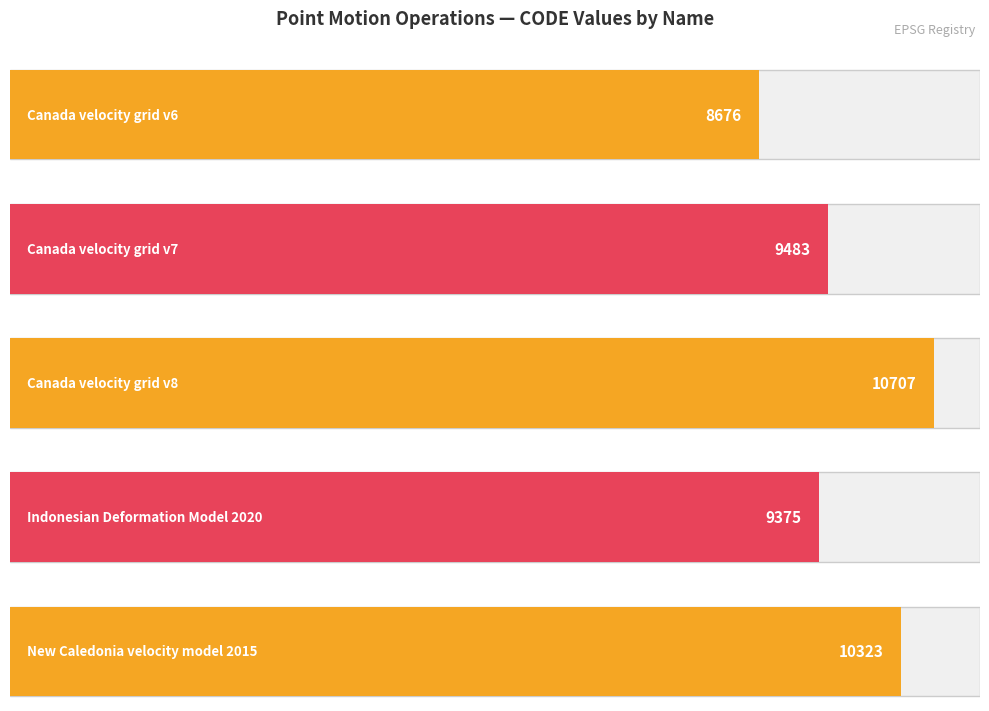

Which has a higher value, Canada velocity grid v7 or Indonesian Deformation Model 2020?

Canada velocity grid v7